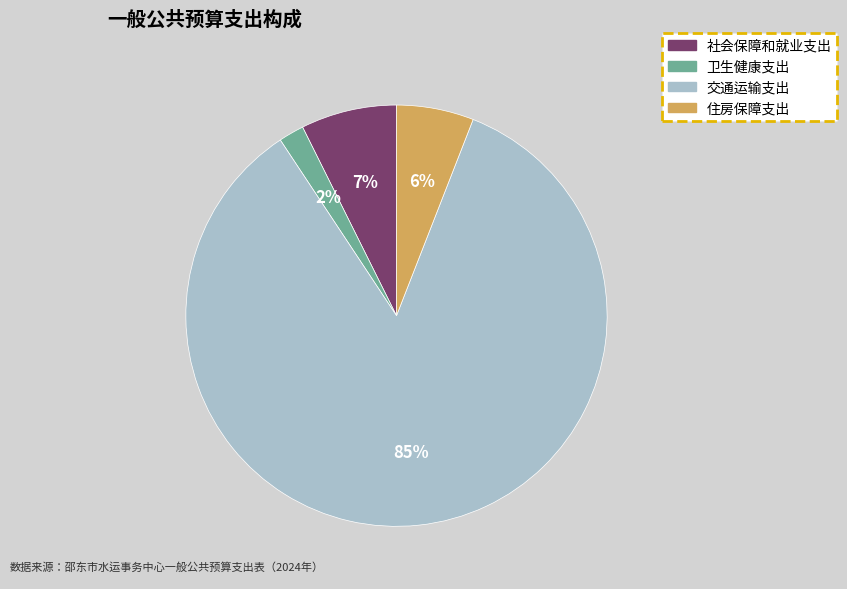

Which category has the biggest portion of the pie?

交通运输支出